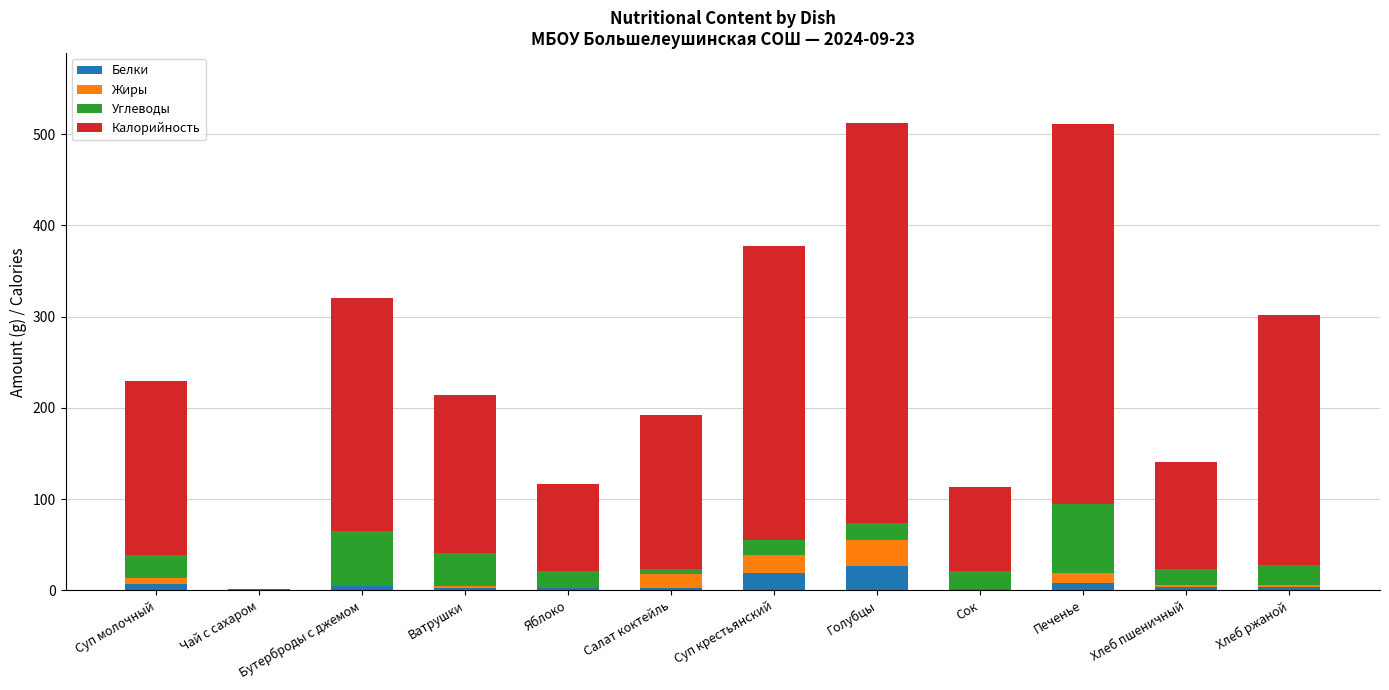

List the series in order of their peak value, lowest first.

Белки, Жиры, Углеводы, Калорийность